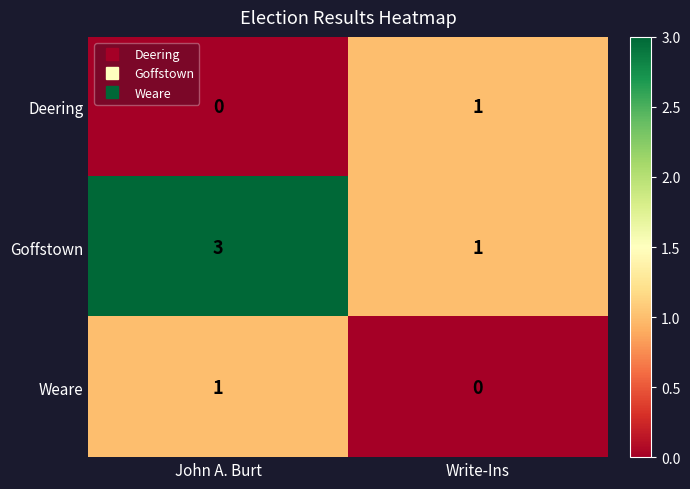

What is the approximate value of Goffstown at John A. Burt?

3